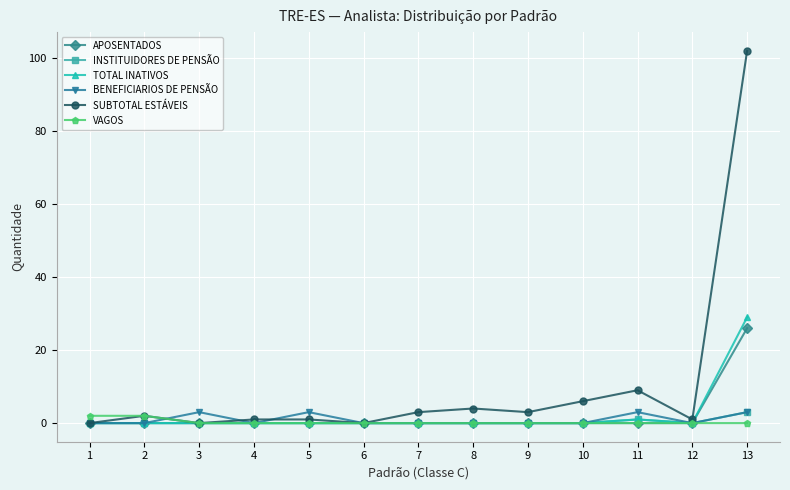

The value of INSTITUIDORES DE PENSÃO at 7 is 0. True or false?

True